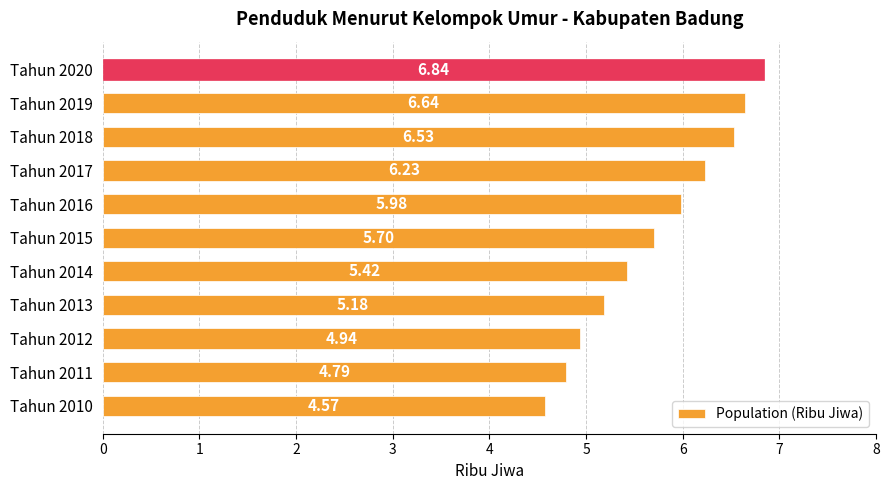

Approximately how many times larger is the value at Tahun 2017 compared to Tahun 2016?

1.0